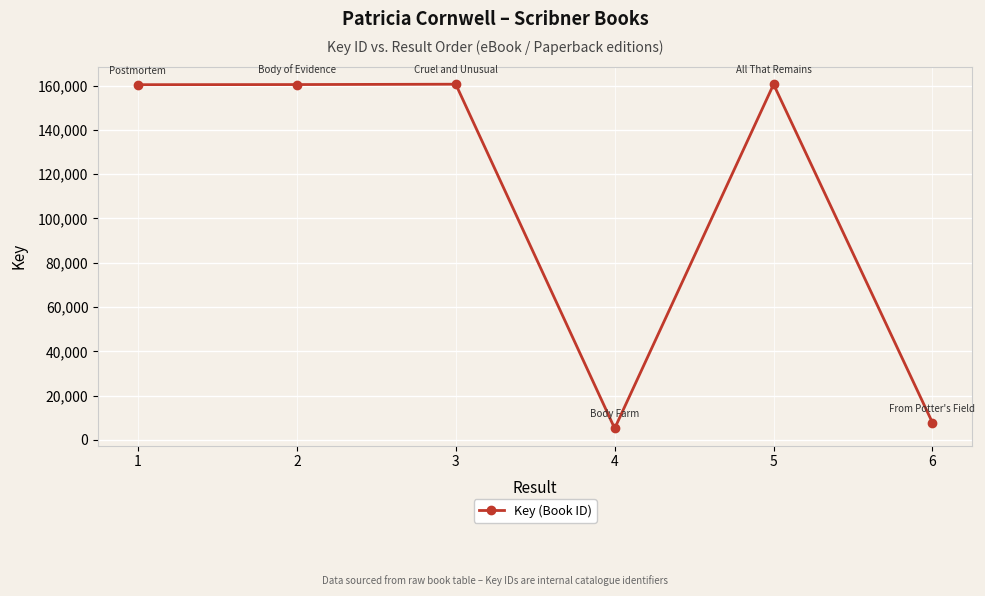

What is the average value?

109142